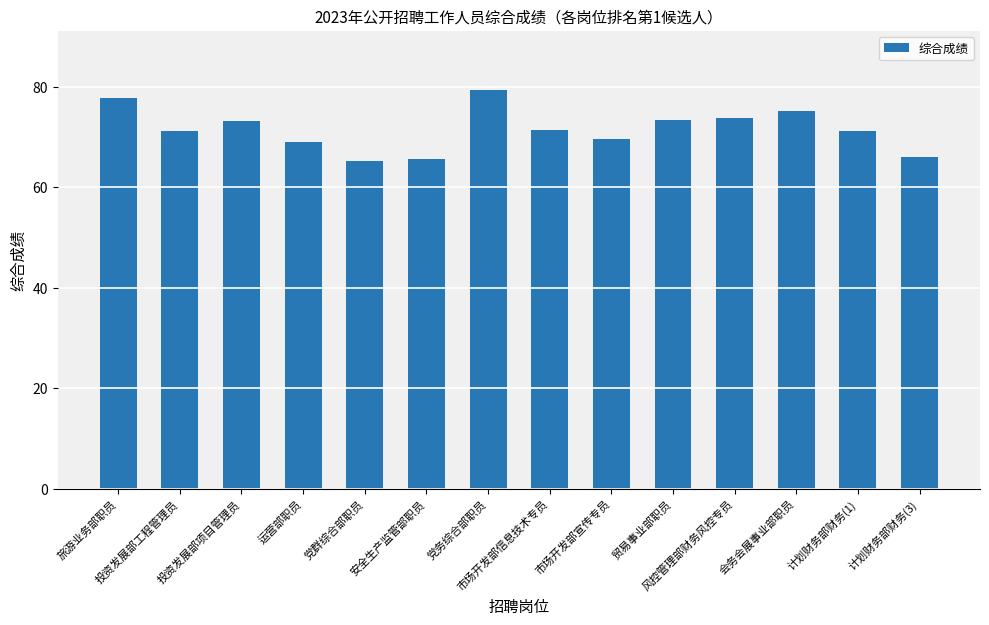

What is the minimum value shown in the chart?

65.2